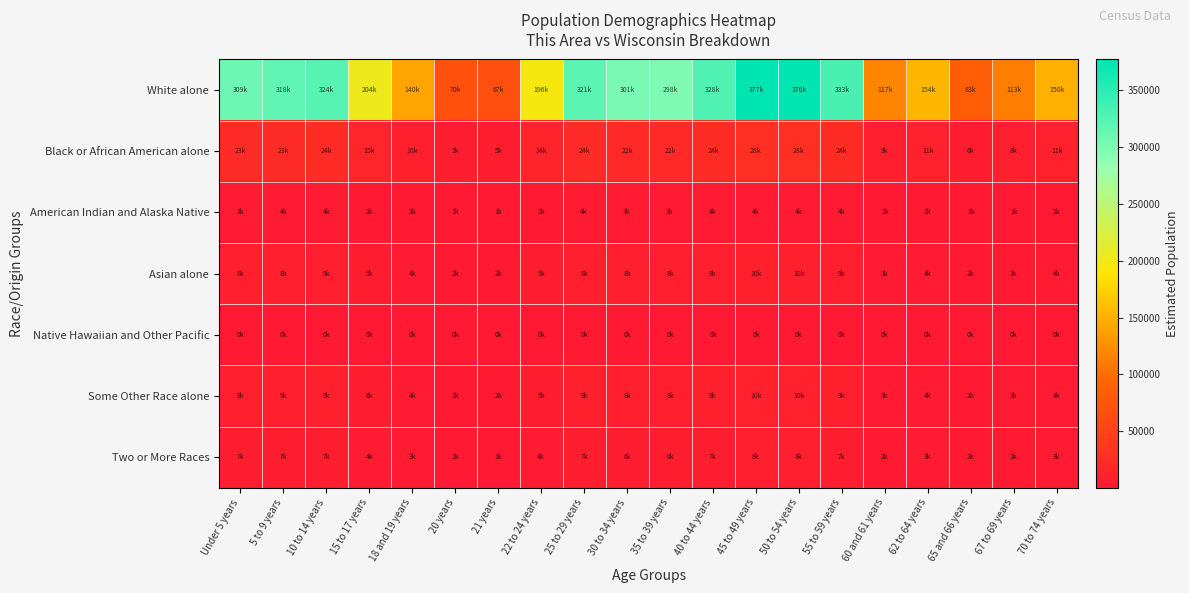

At how many categories does at least one series exceed 216751?

10